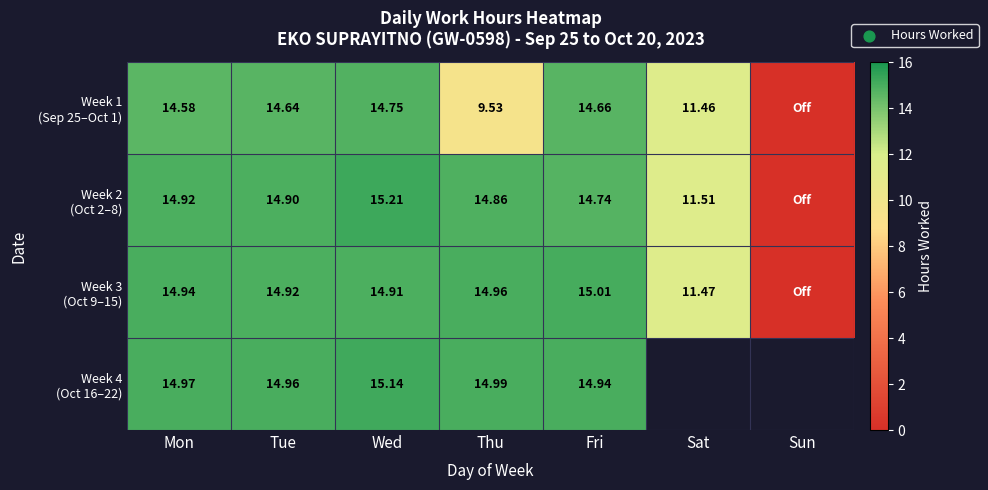

What is the difference between the second highest and minimum values in the row_2 series?

15.0